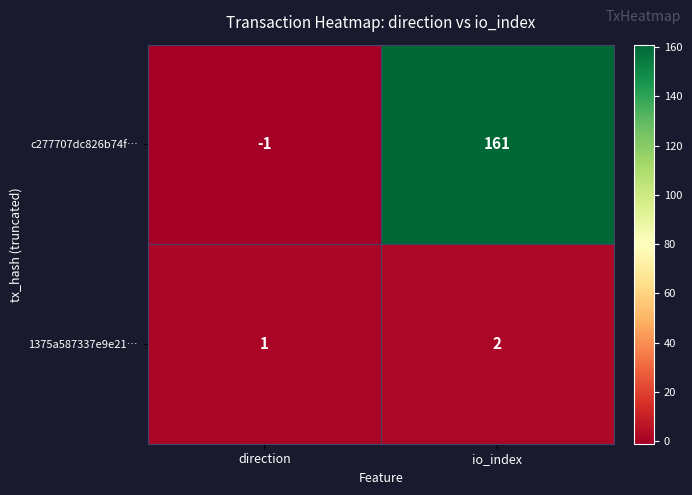

Reading left to right, transcribe all the data shown in this chart.

c277707dc826b74f…: -1	161
1375a587337e9e21…: 1	2